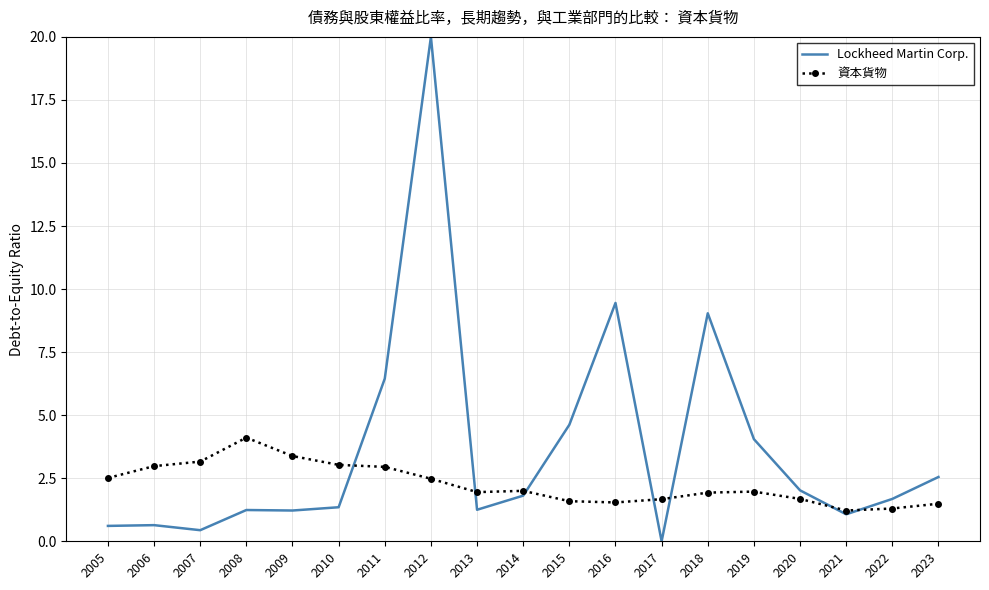

List the series in order of their peak value, highest first.

Lockheed Martin Corp., 資本貨物